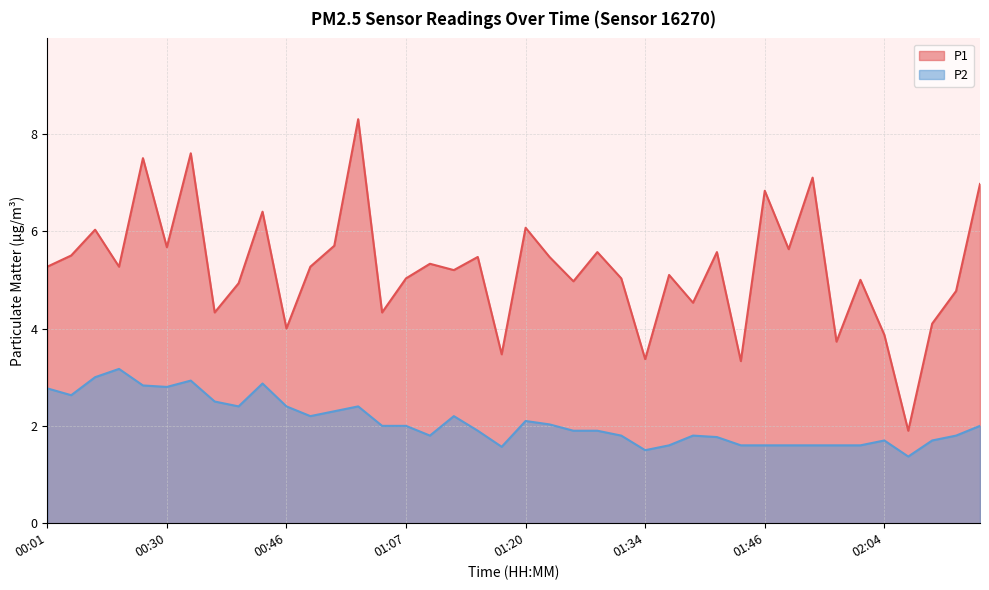

True or false: P1 has a value of 1.2 at 00:35.

False